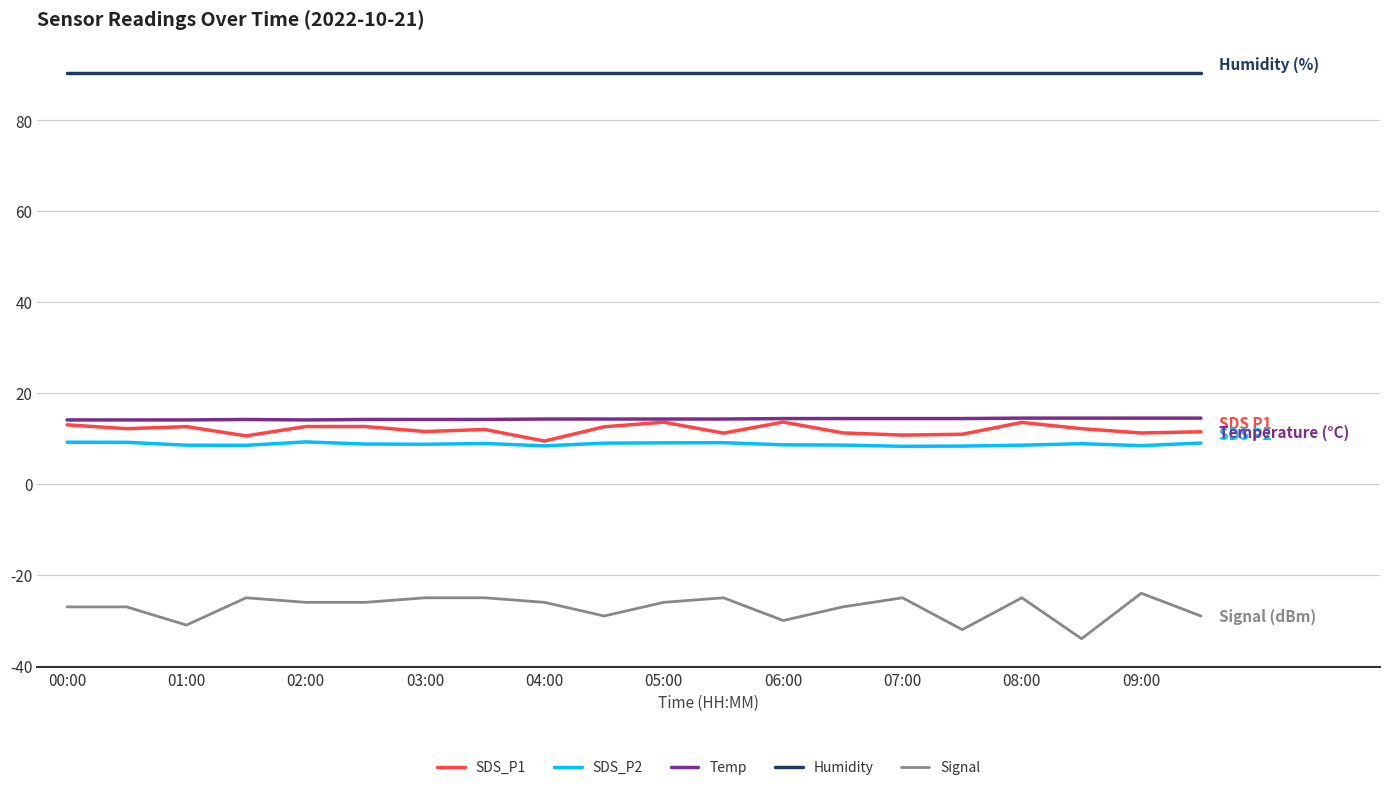

Does the chart display data point markers on the line(s)?

No